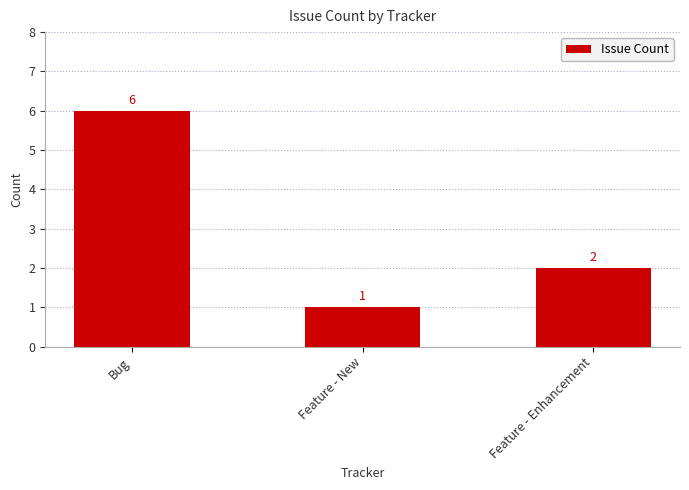

What is the value of the 2nd bar from the left?

1